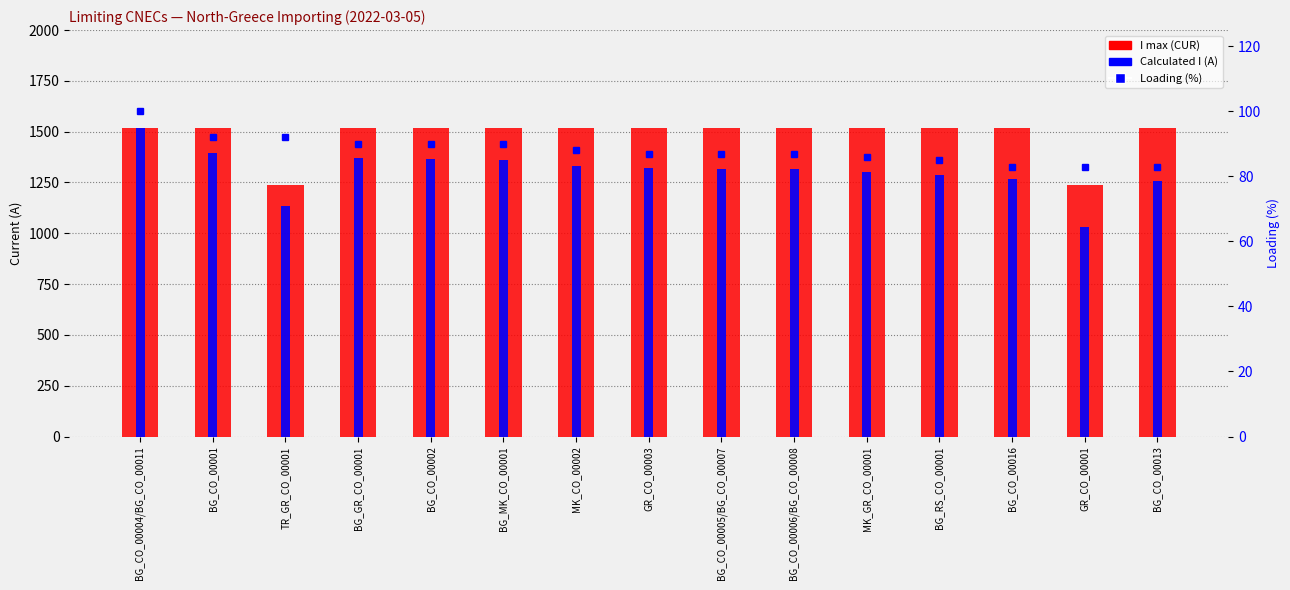

What is the difference between the highest and lowest values at BG_GR_CO_00001?

1427